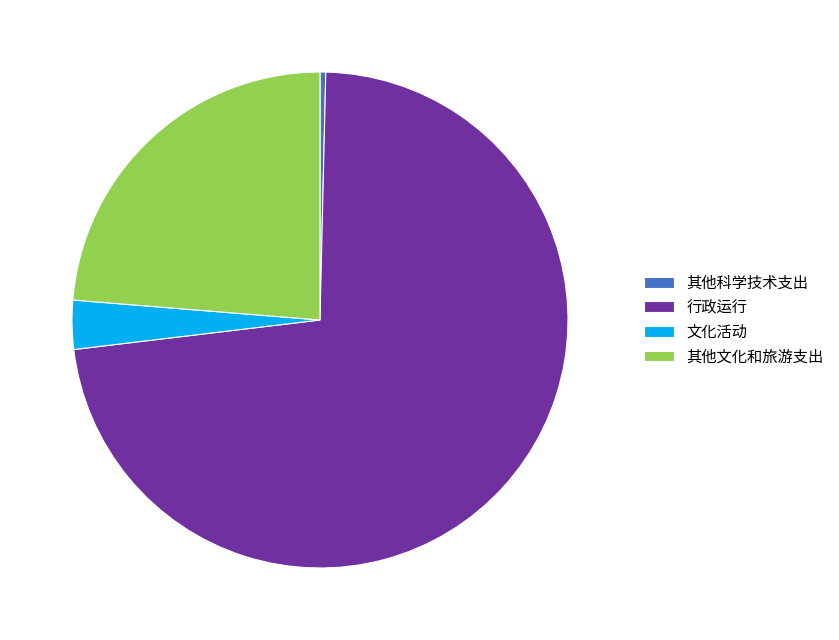

Is there any slice that represents more than half of the pie?

Yes